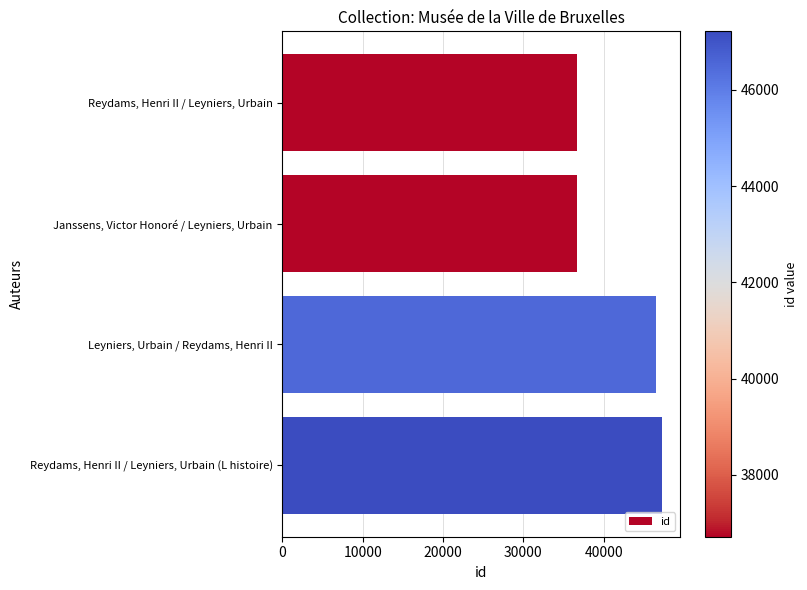

List the labels in order of value, largest first.

Reydams, Henri II / Leyniers, Urbain (L histoire), Leyniers, Urbain / Reydams, Henri II, Janssens, Victor Honoré / Leyniers, Urbain, Reydams, Henri II / Leyniers, Urbain